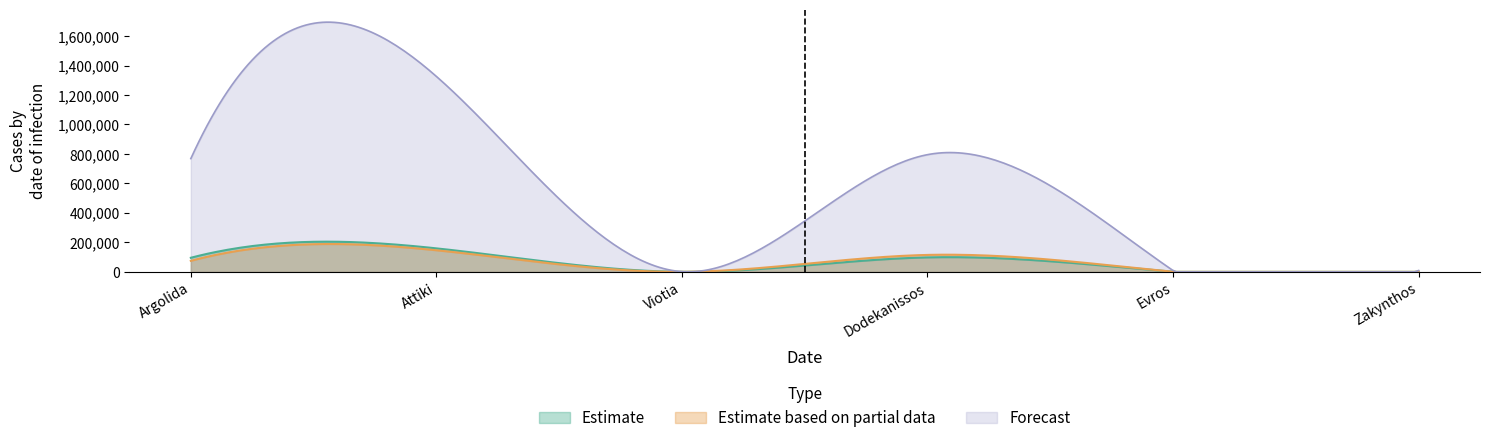

What is the label of the 6th point from the left?

Zakynthos